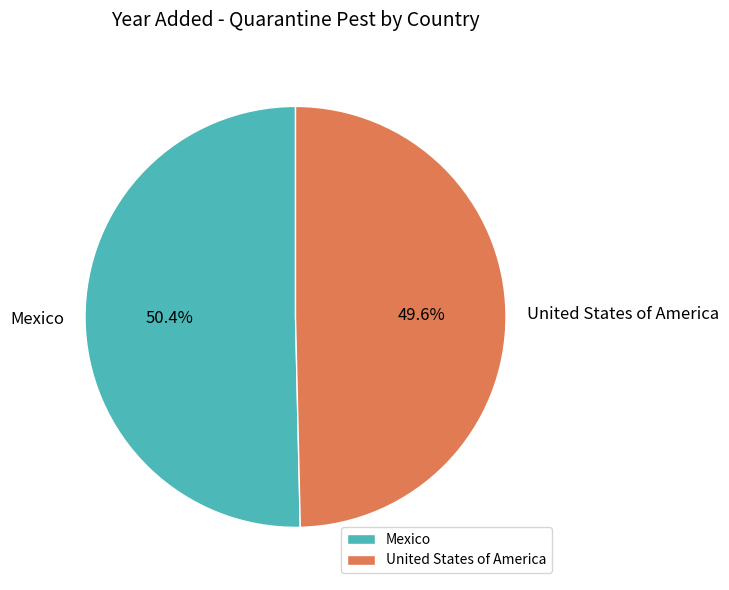

Which has a higher value, Mexico or United States of America?

Mexico